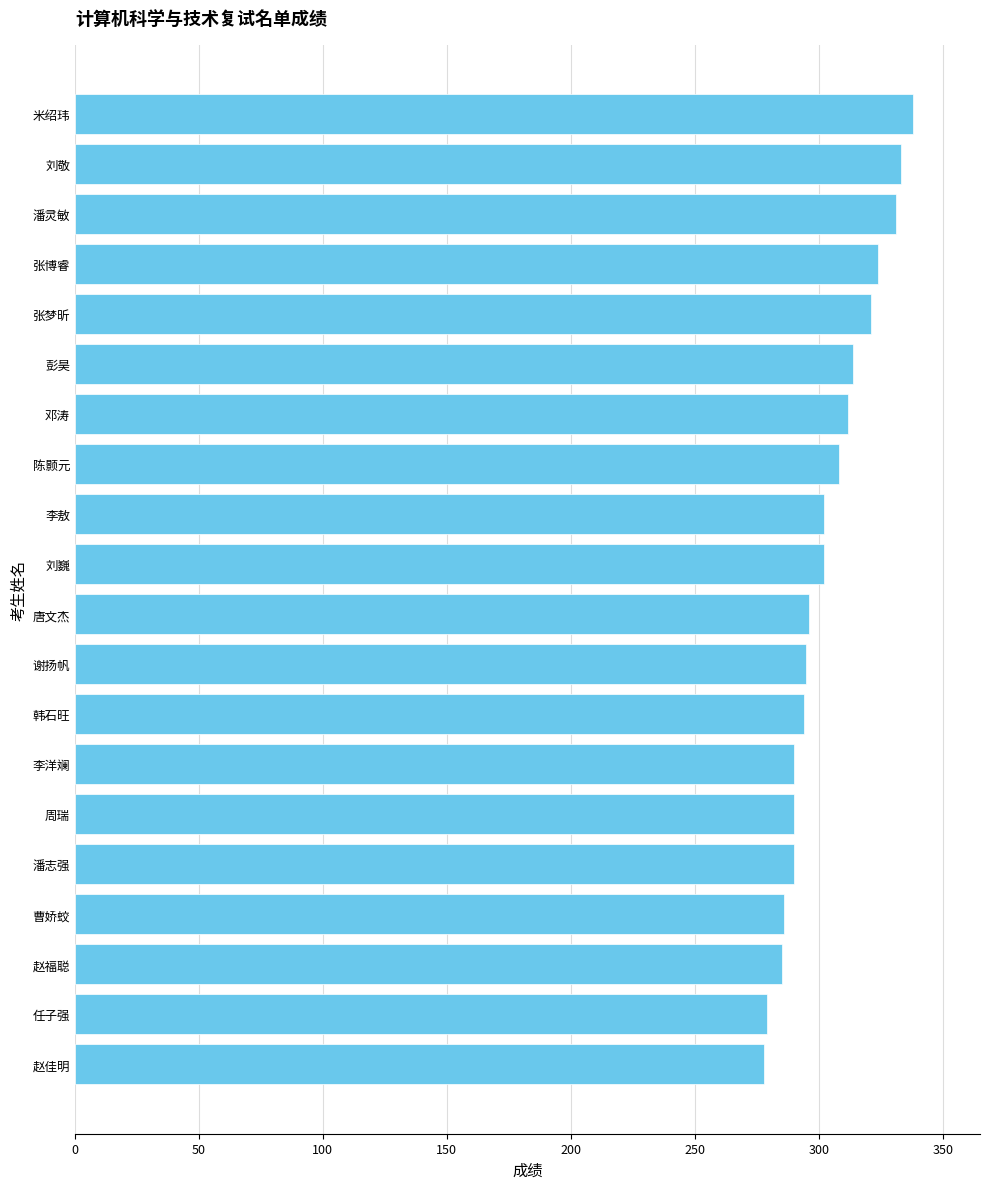

What is the sum of all values?

6068